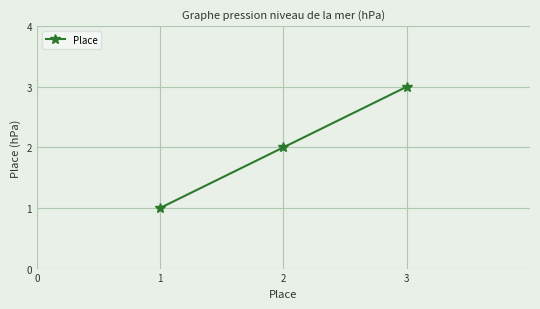

How many values are below 2?

1